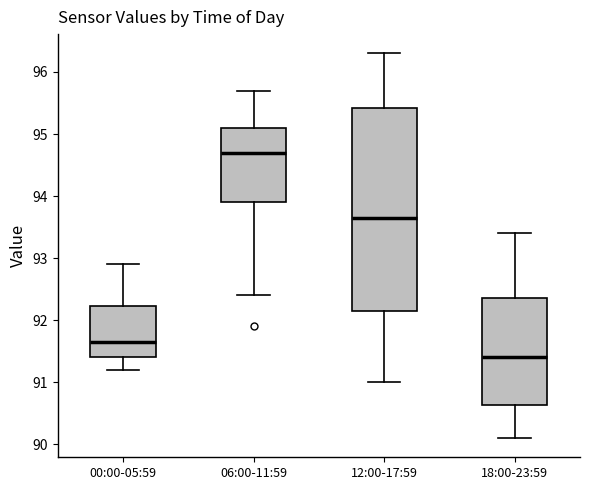

Comparing the boxes themselves (not the whiskers), which one is the tallest?

12:00-17:59